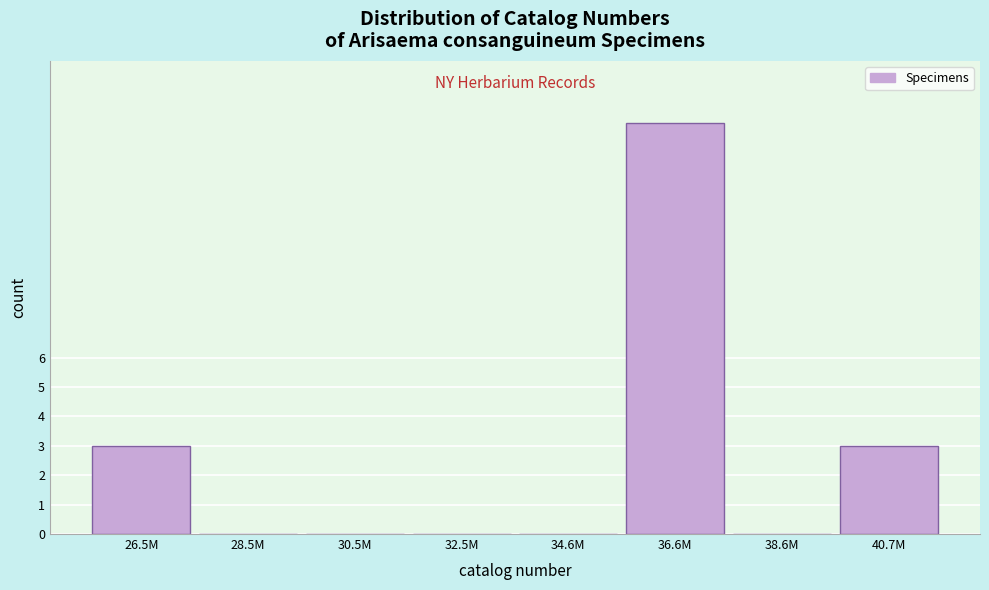

Reading left to right, extract all data points from this chart.

26.5M=3	28.5M=0	30.5M=0	32.5M=0	34.6M=0	36.6M=14	38.6M=0	40.7M=3